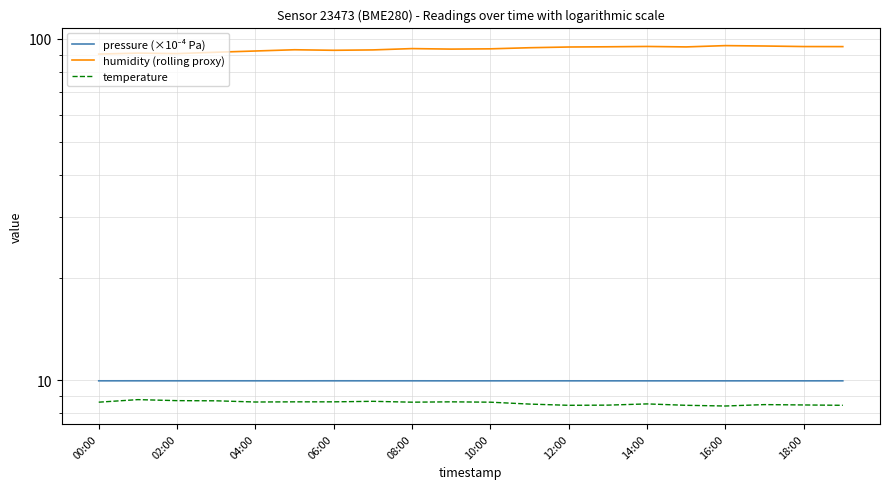

What are all the series names shown in the legend?

pressure (×10⁻⁴ Pa), humidity (rolling proxy), temperature